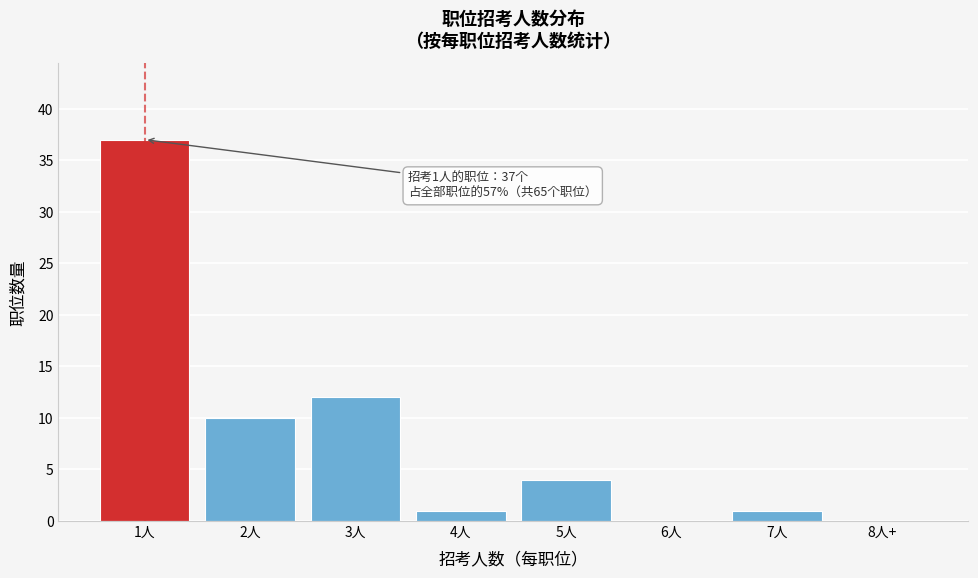

Reading left to right, list all the values displayed in this chart.

1人=37	2人=10	3人=12	4人=1	5人=4	6人=0	7人=1	8人+=0